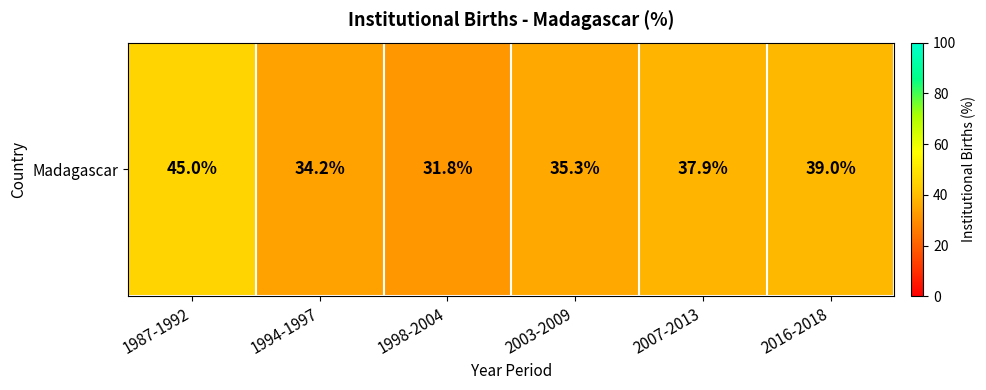

What value does the data have at 1994-1997?

34.2